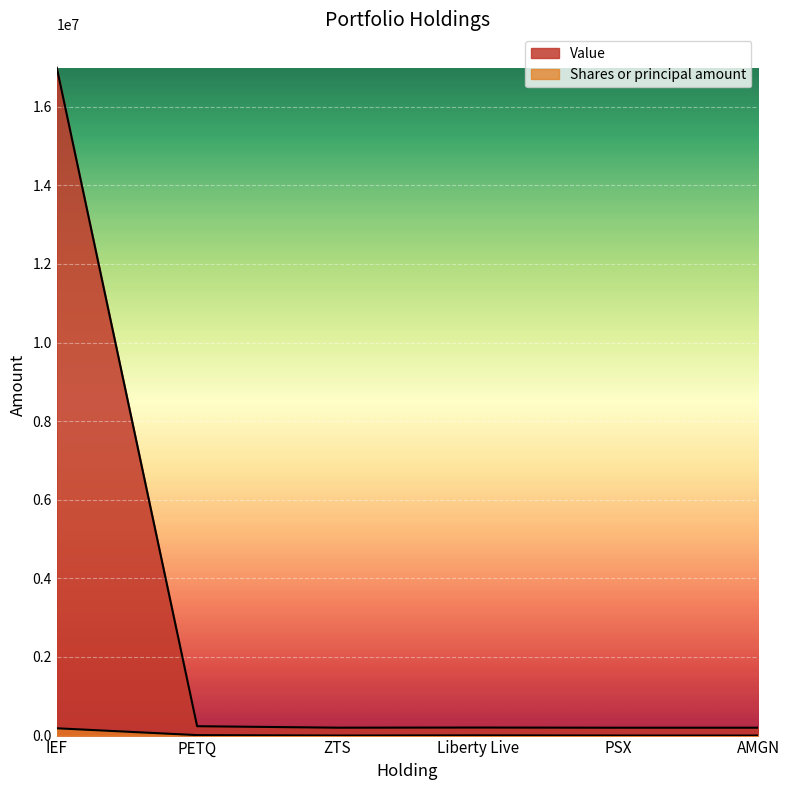

What is the sum of all Value values?

18038044